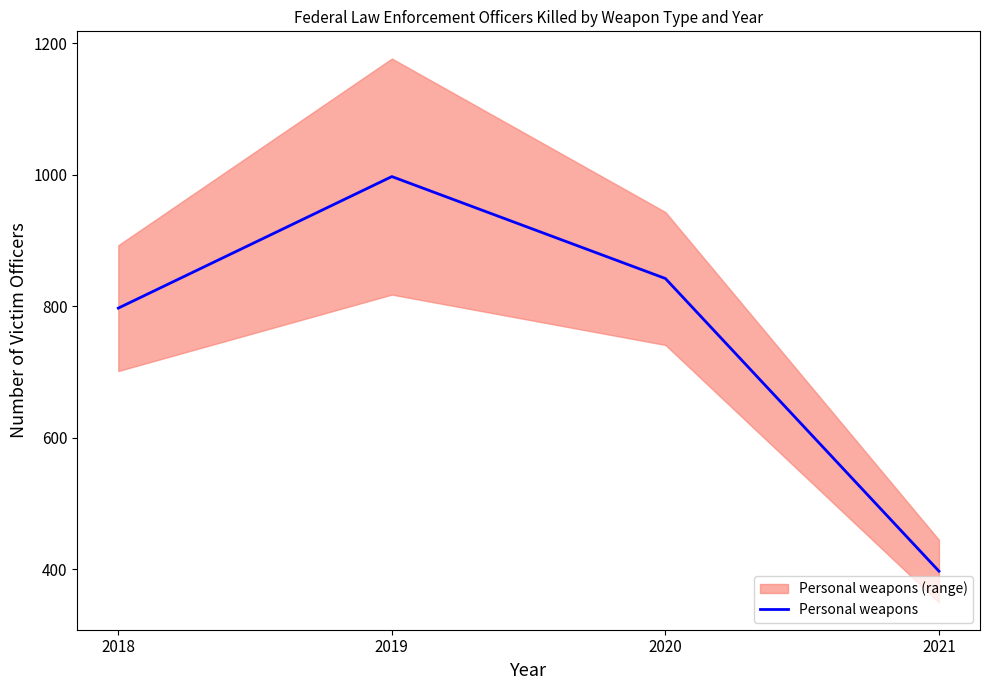

What is the maximum value shown in the chart?

997